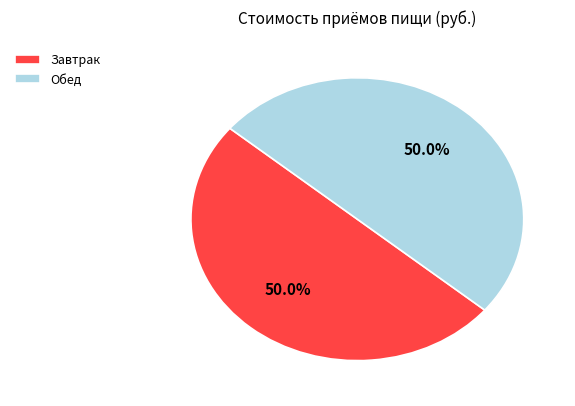

Approximately how many times larger is the value at Завтрак compared to Обед?

1.0